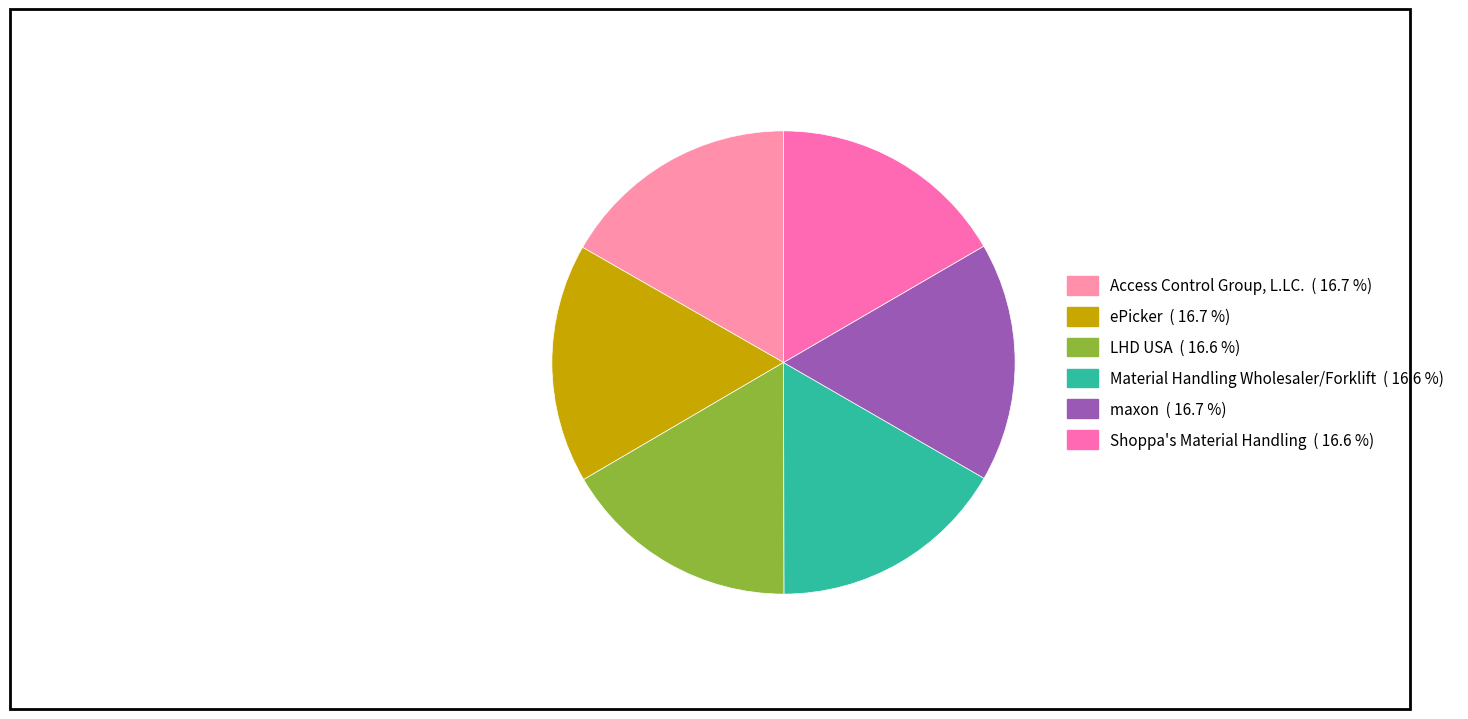

Does Access Control Group, L.LC. represent more than half of the total?

No